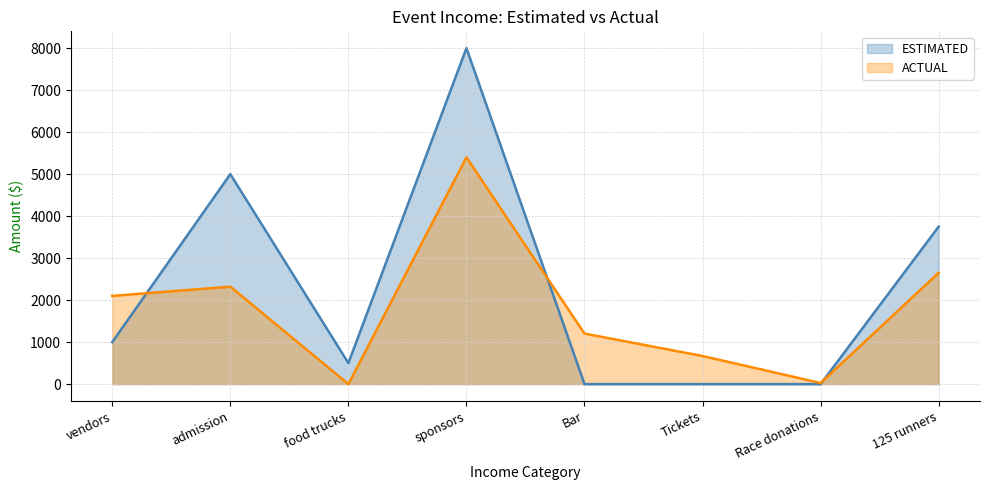

How many intersections are there between ACTUAL and ESTIMATED?

3